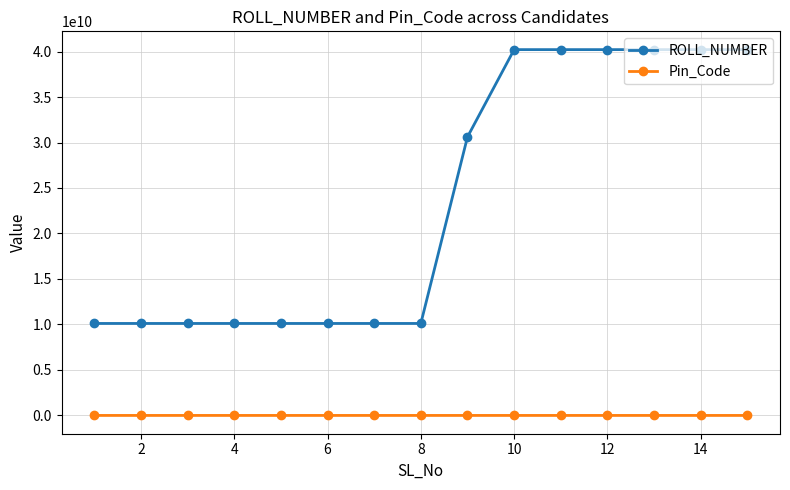

What is the sum of all Pin_Code values?

4702223